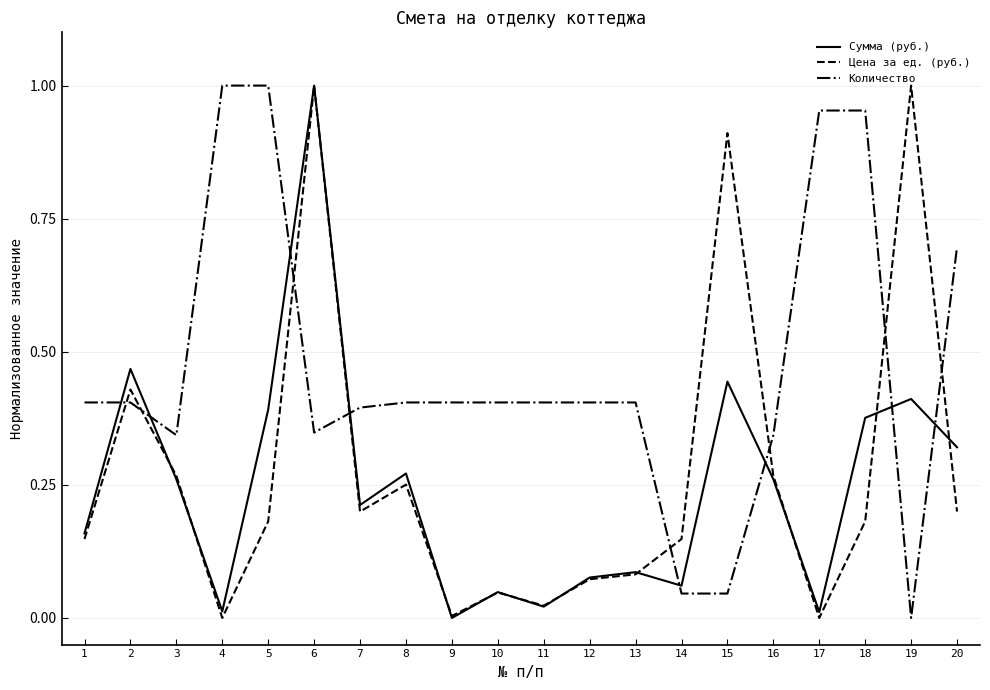

At how many categories does at least one series exceed 0?

20